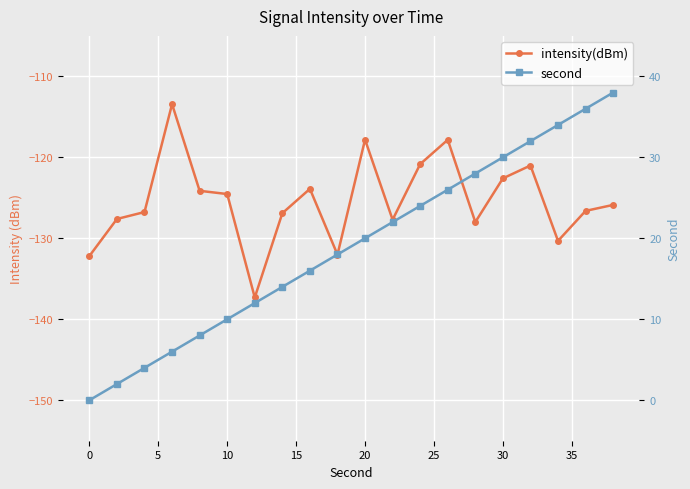

What is the difference between the maximum and minimum values in the second series?

38.0